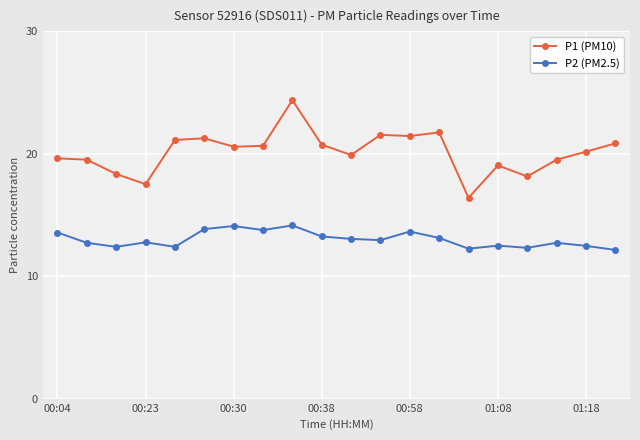

True or false: P1 (PM10) and P2 (PM2.5) intersect in this chart.

False